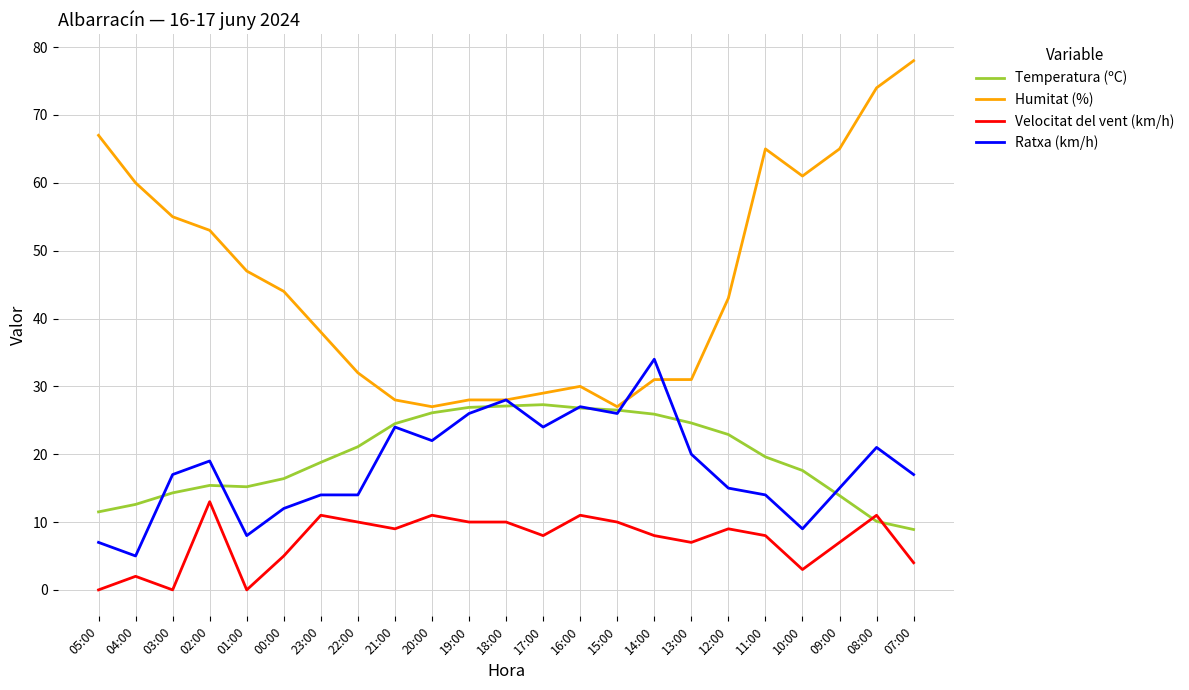

Rank the series at 05:00 from lowest to highest value.

Velocitat del vent (km/h), Ratxa (km/h), Temperatura (ºC), Humitat (%)